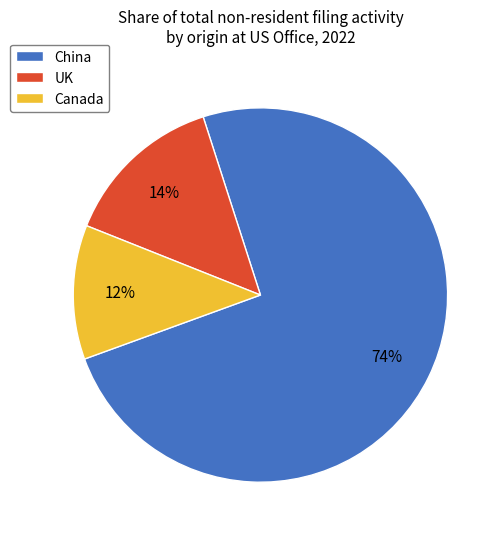

Is it true that UK is 1% of the pie?

False